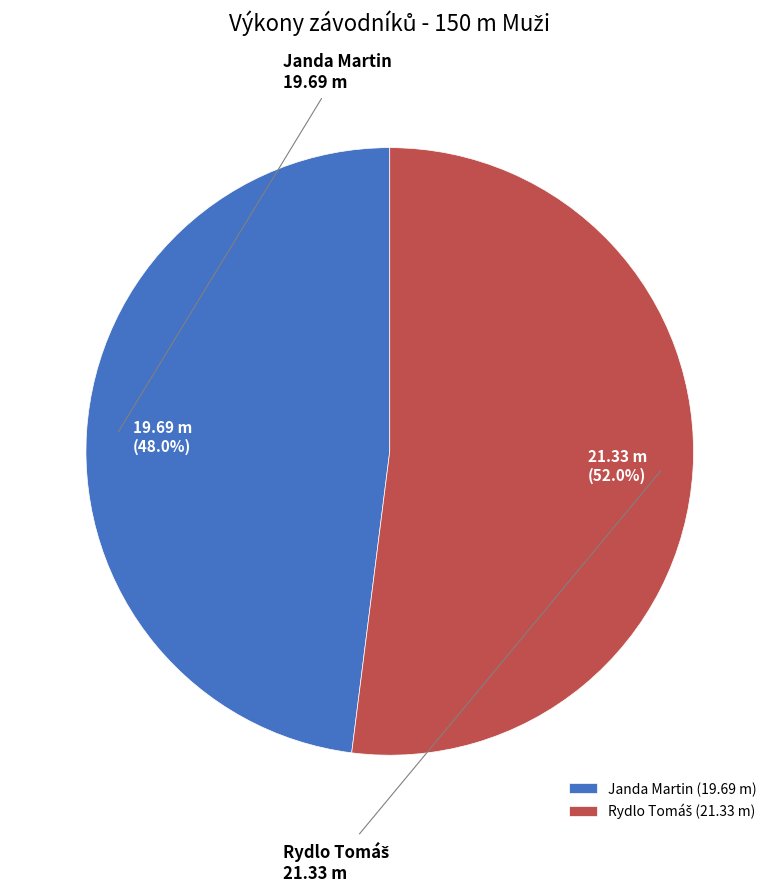

How much of the chart is everything except Janda Martin?

52.0%